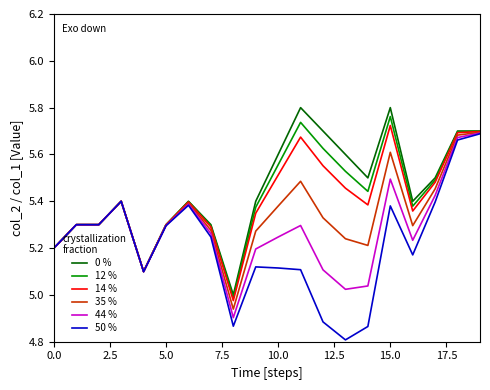

True or false: 0 % and 44 % intersect in this chart.

False